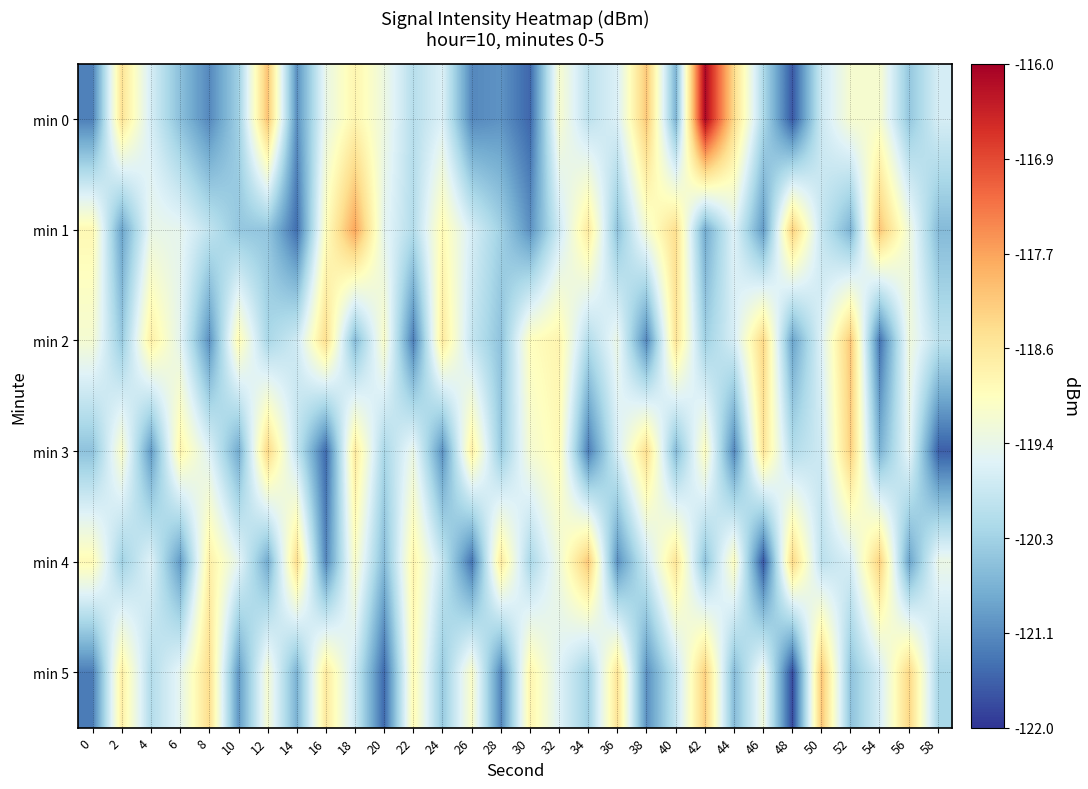

What is the maximum value shown in the chart?

-116.1